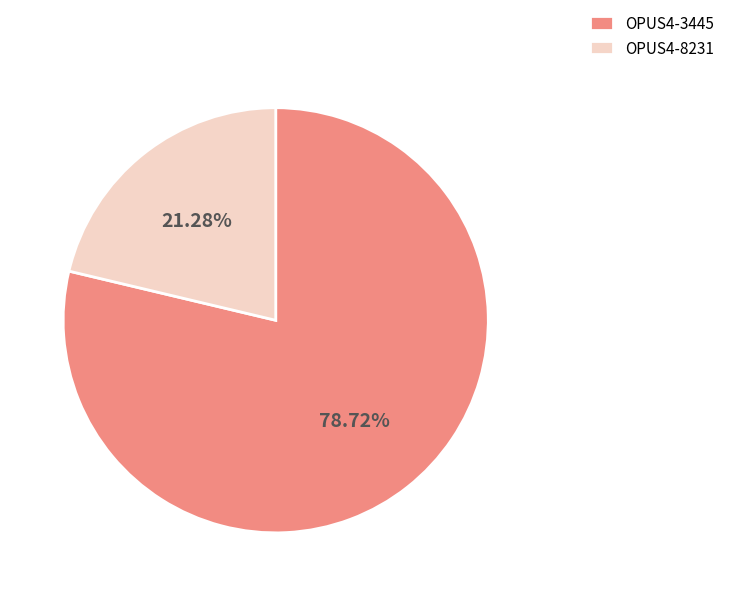

What percentage is the OPUS4-8231 slice, to the nearest percent?

21%